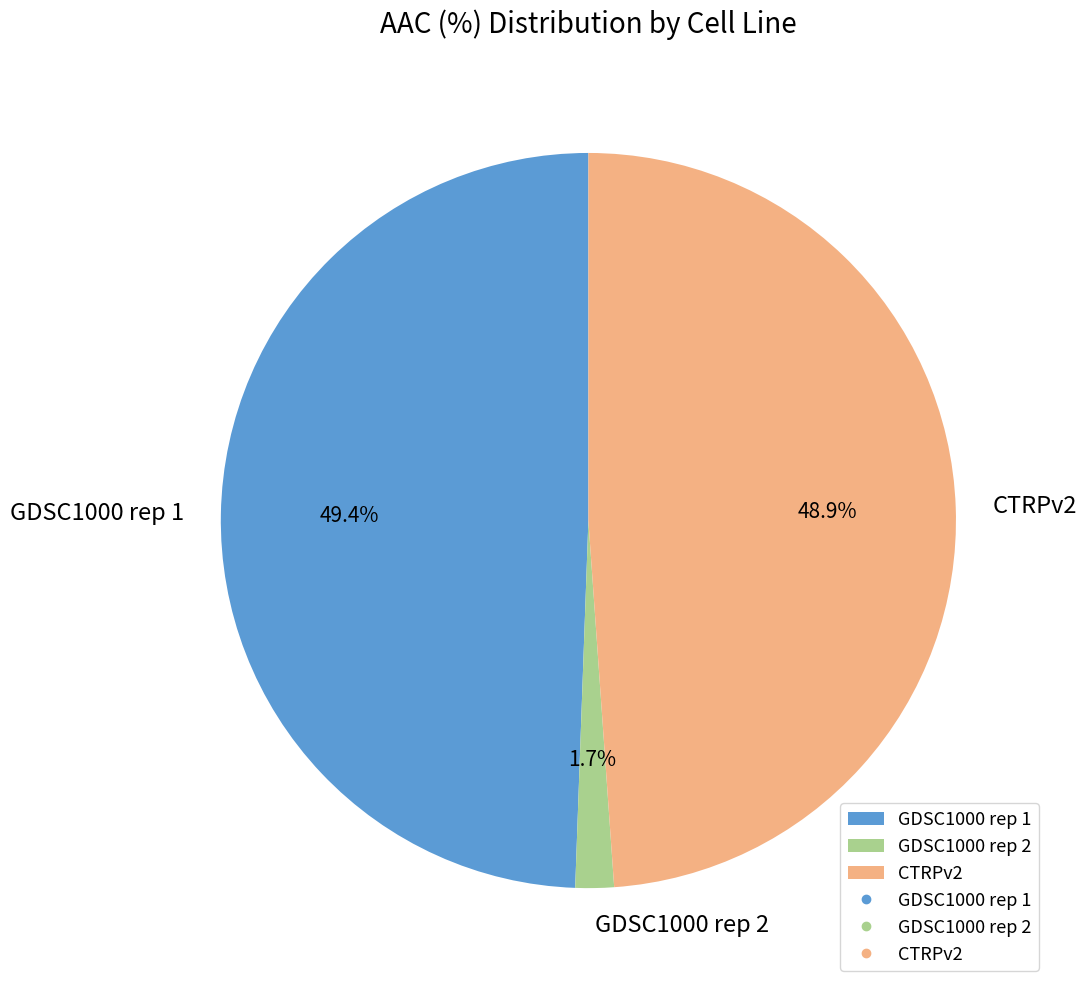

How much of the chart is everything except CTRPv2?

51.1%